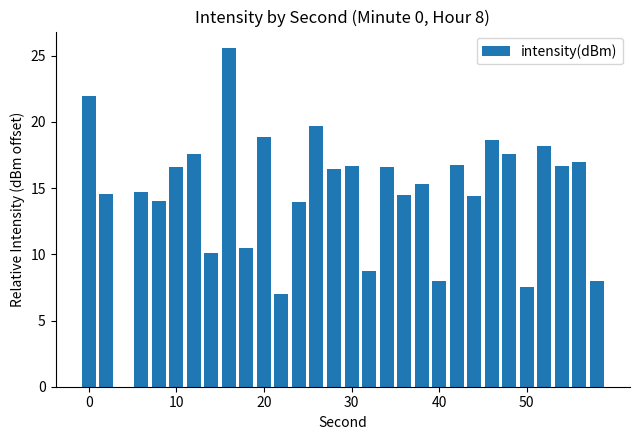

Are the bars grouped side by side (vs. stacked)?

No